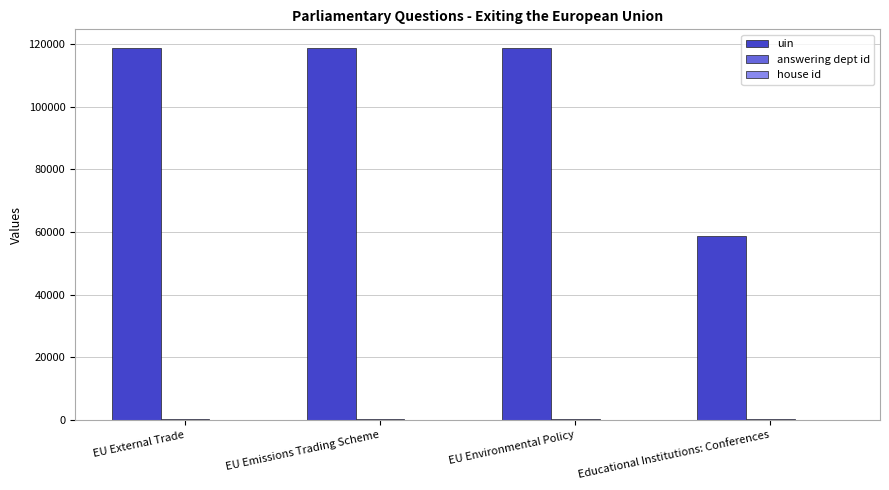

True or false: uin has a value of 118642 at EU Emissions Trading Scheme.

True